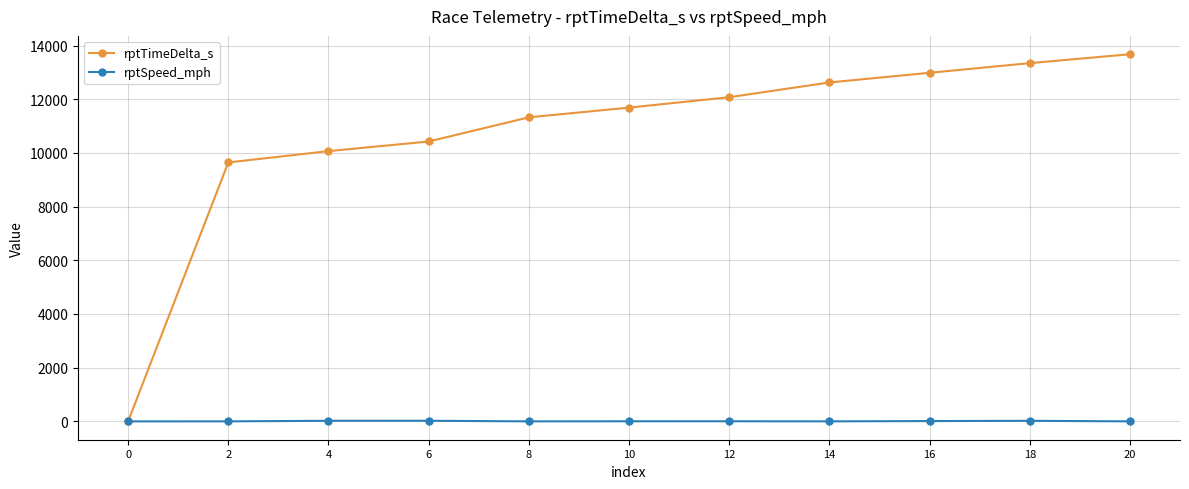

Is the value of rptTimeDelta_s at 18 greater than the value of rptSpeed_mph at 20?

Yes